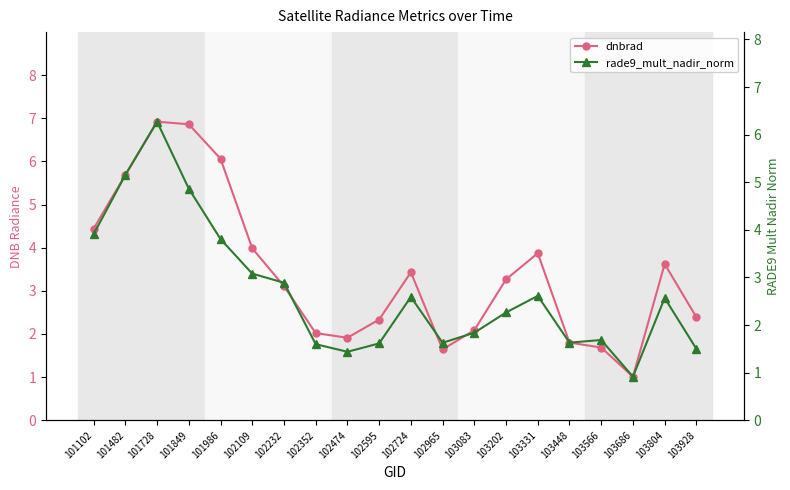

What is the spread (max minus min) of values at 102109?

0.9